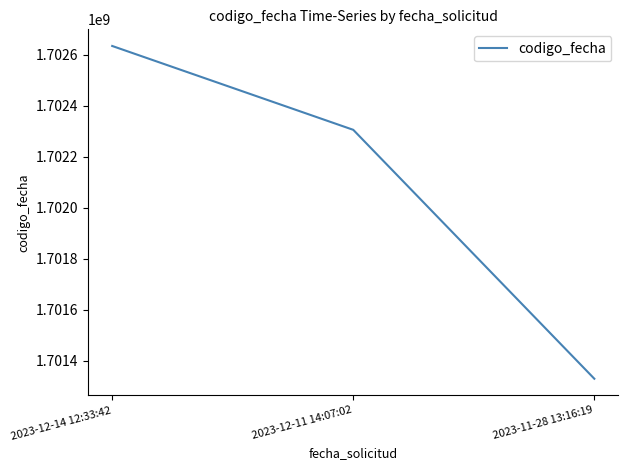

Which label corresponds to the largest value in the chart?

2023-12-14 12:33:42